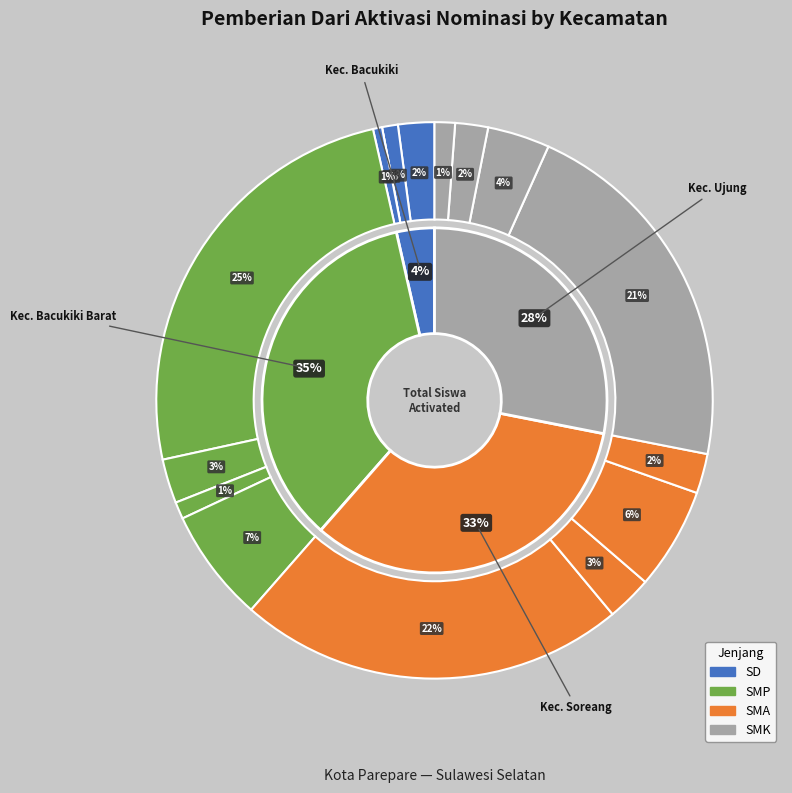

To the nearest percent, what percentage of the pie is Bacukiki Barat-SMA?

1%